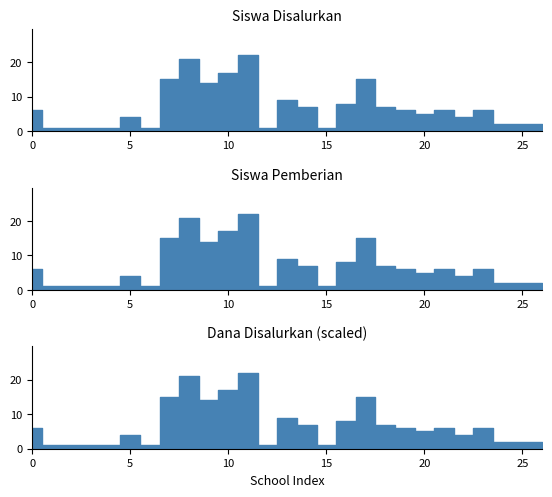

True or false: Siswa Disalurkan and Siswa Pemberian intersect in this chart.

False